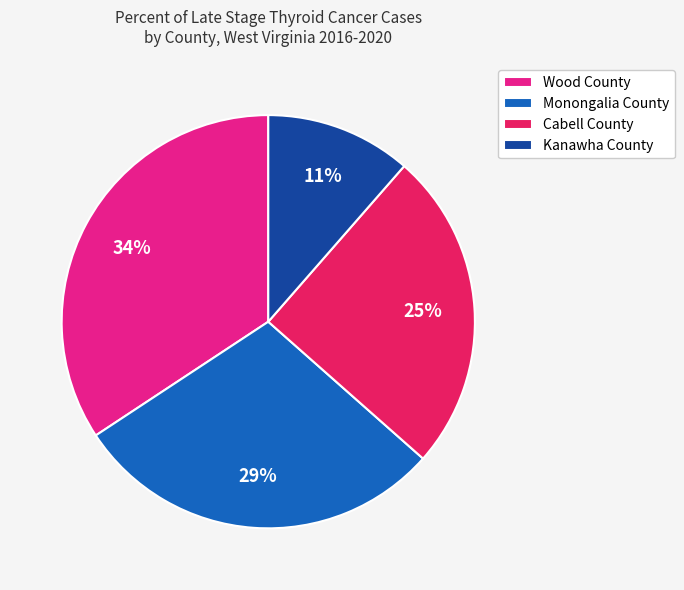

Is Wood County the majority of the pie?

No